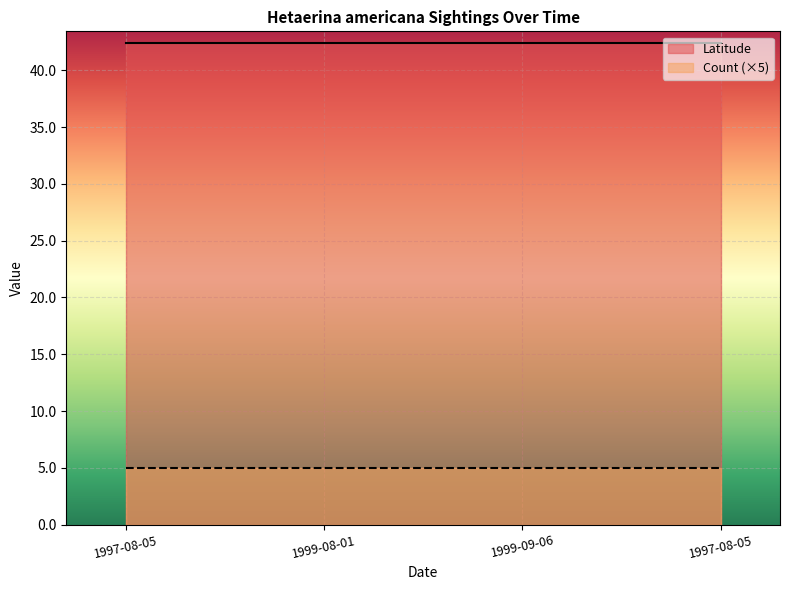

True or false: Latitude and Count intersect in this chart.

False